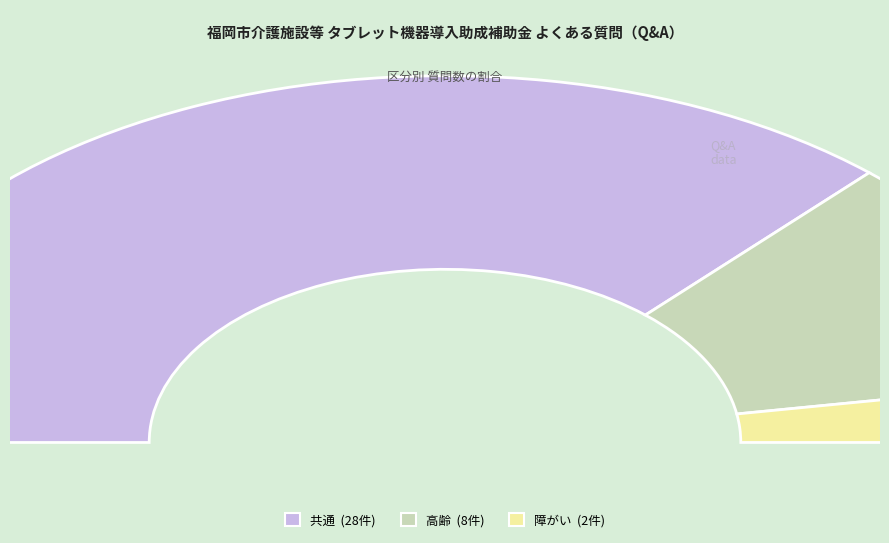

Rank the categories by value from lowest to highest.

障がい, 高齢, 共通